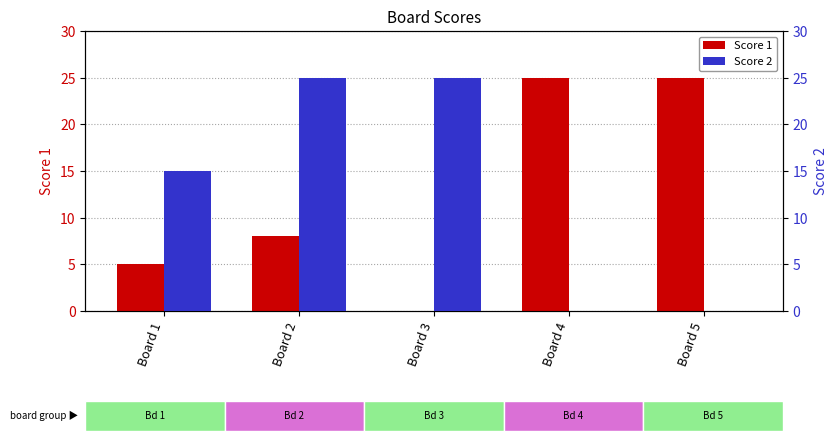

Which category has the highest value across all series?

Board 4